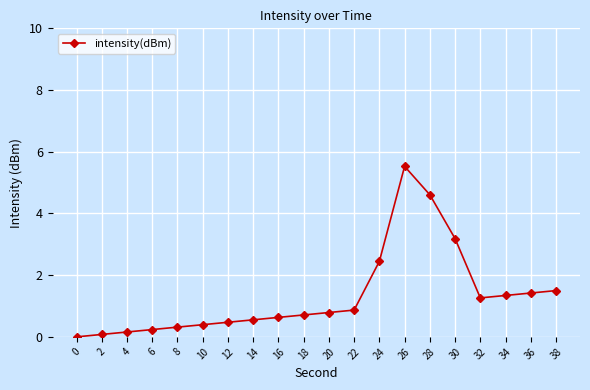

The value at 38 is 0.6. True or false?

False